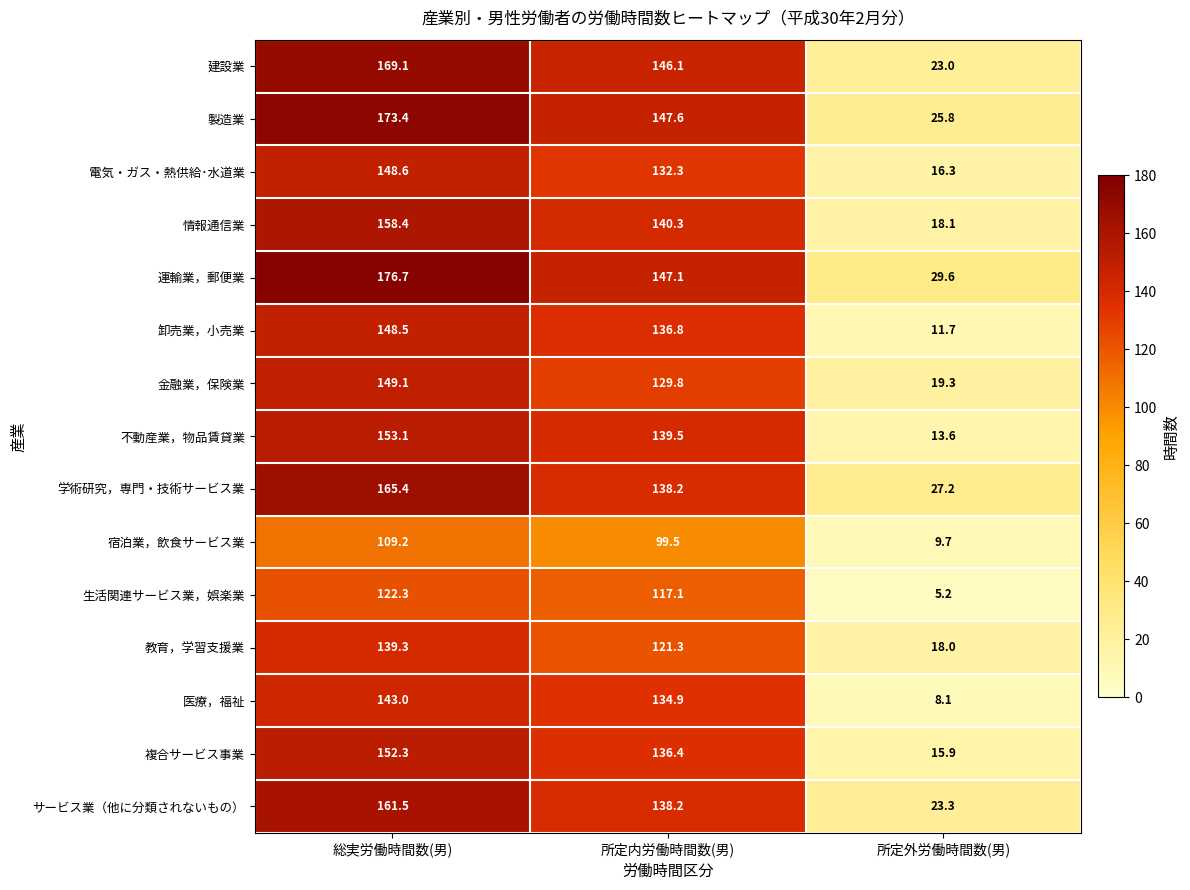

At which category is the sum across all series the highest?

総実労働時間数(男)